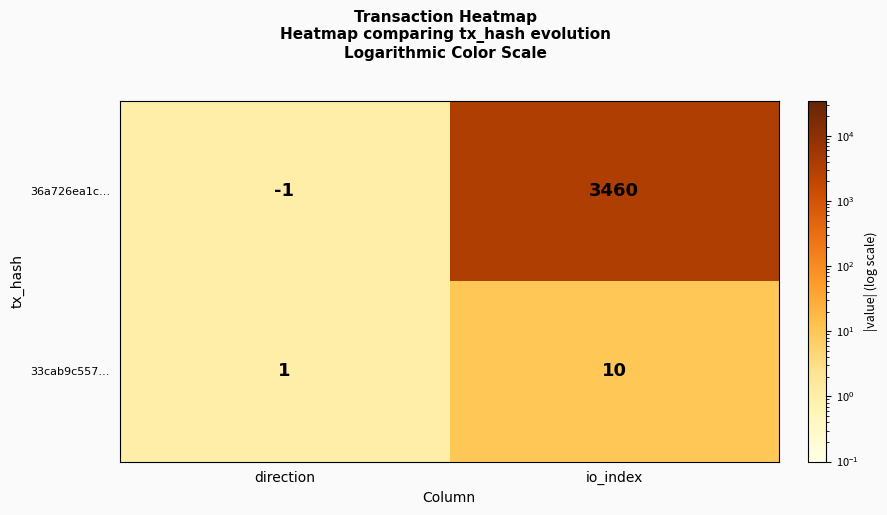

List the series in order of their peak value, highest first.

36a726ea1c…, 33cab9c557…